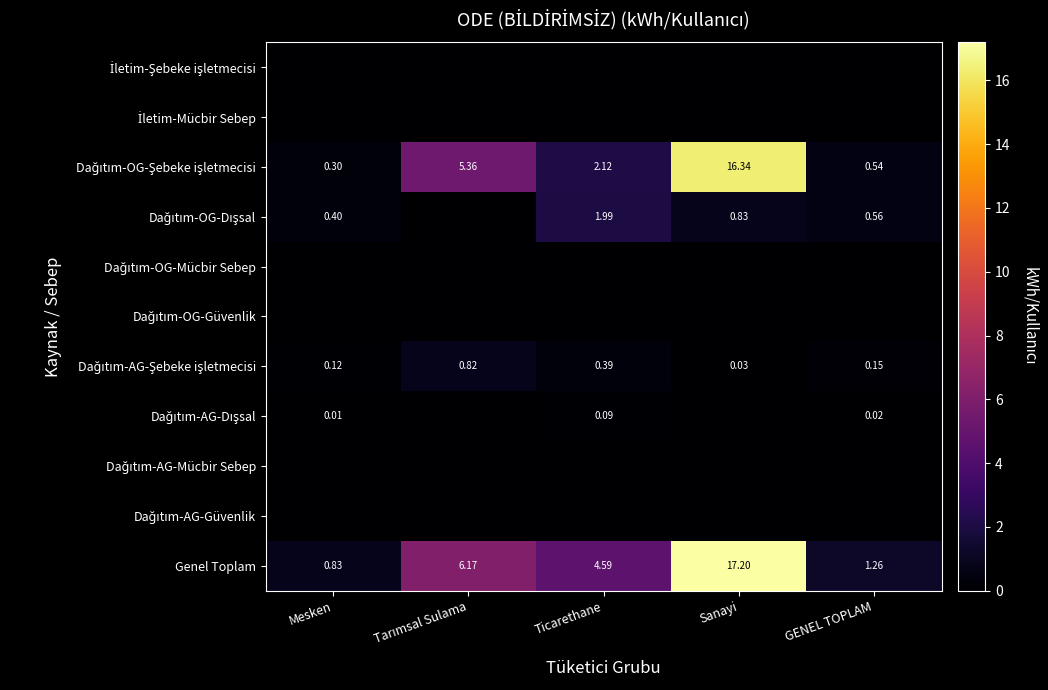

Rank the categories by Dağıtım-AG-Şebeke işletmecisi value from highest to lowest.

Tarımsal Sulama, Ticarethane, GENEL TOPLAM, Mesken, Sanayi